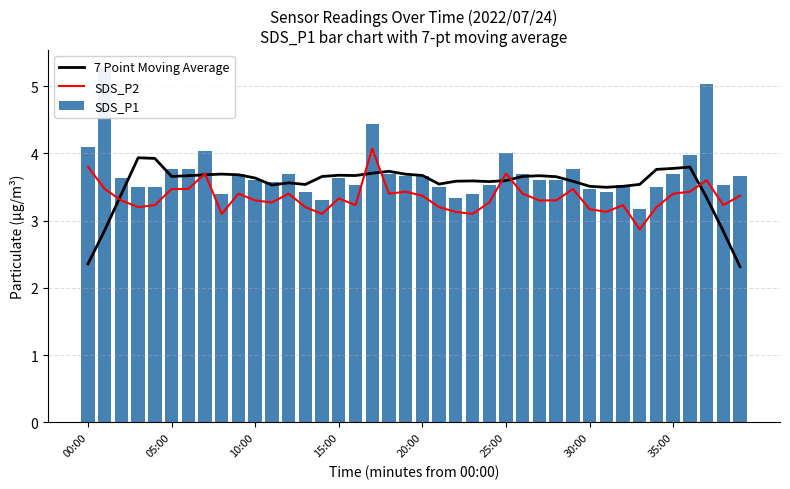

What position from the right is 27?

13